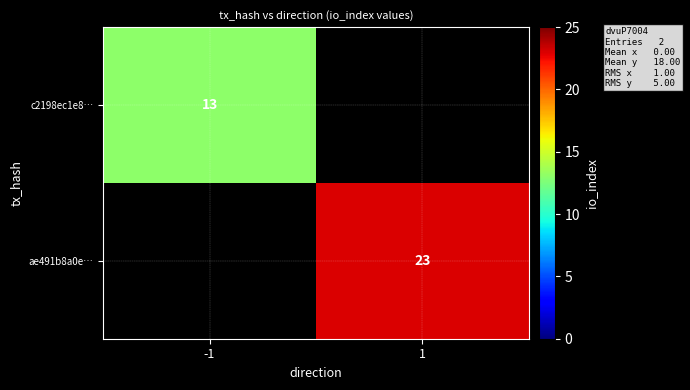

At which category does the chart reach its peak across all series?

1